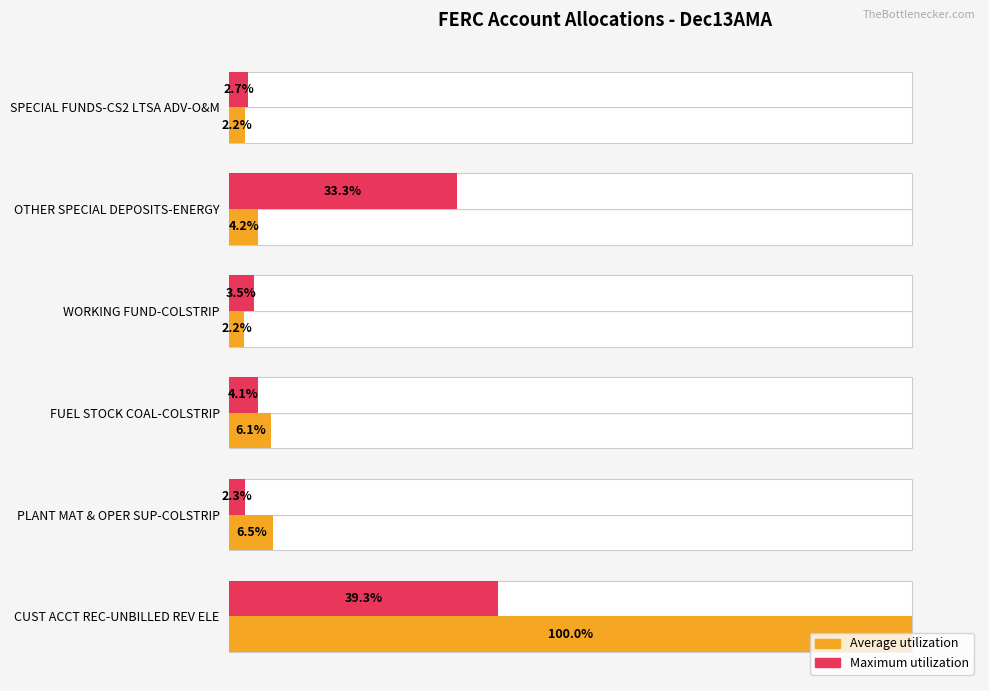

Reading left to right, extract all data points from this chart.

Average utilization: 2.2	4.2	2.2	6.1	6.5	100.0
Maximum utilization: 2.7	33.3	3.5	4.1	2.3	39.3